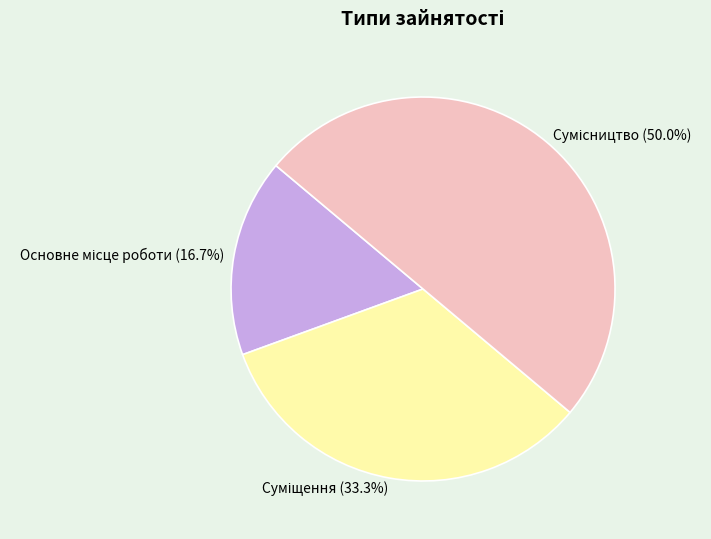

Combined, do Суміщення and Основне місце роботи account for over 50%?

No